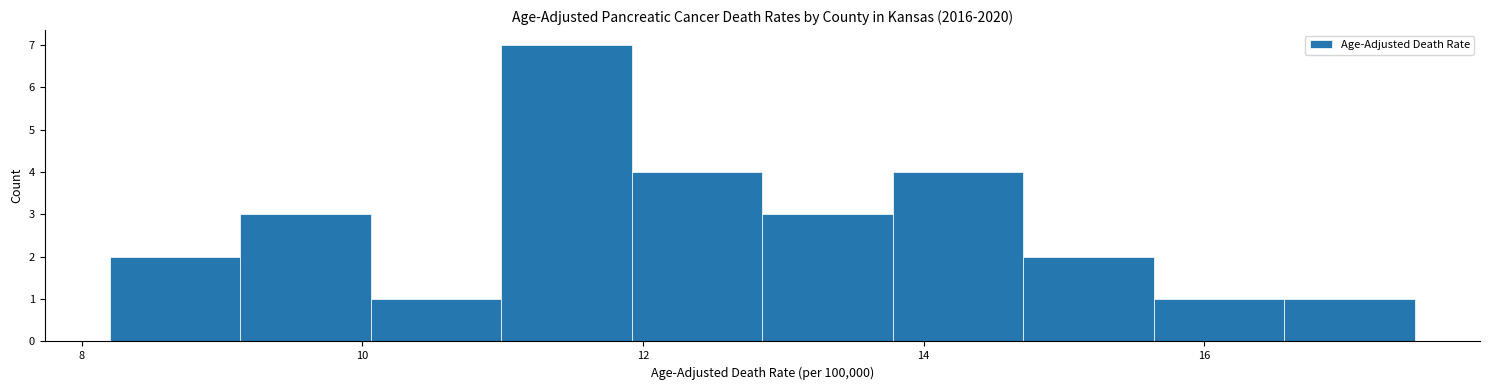

What is the height of the bar covering 10.0 to 11.0 on the x-axis? Neither the bar edges nor the heights are printed on the chart, so give them approximately, as read against the axes.

1